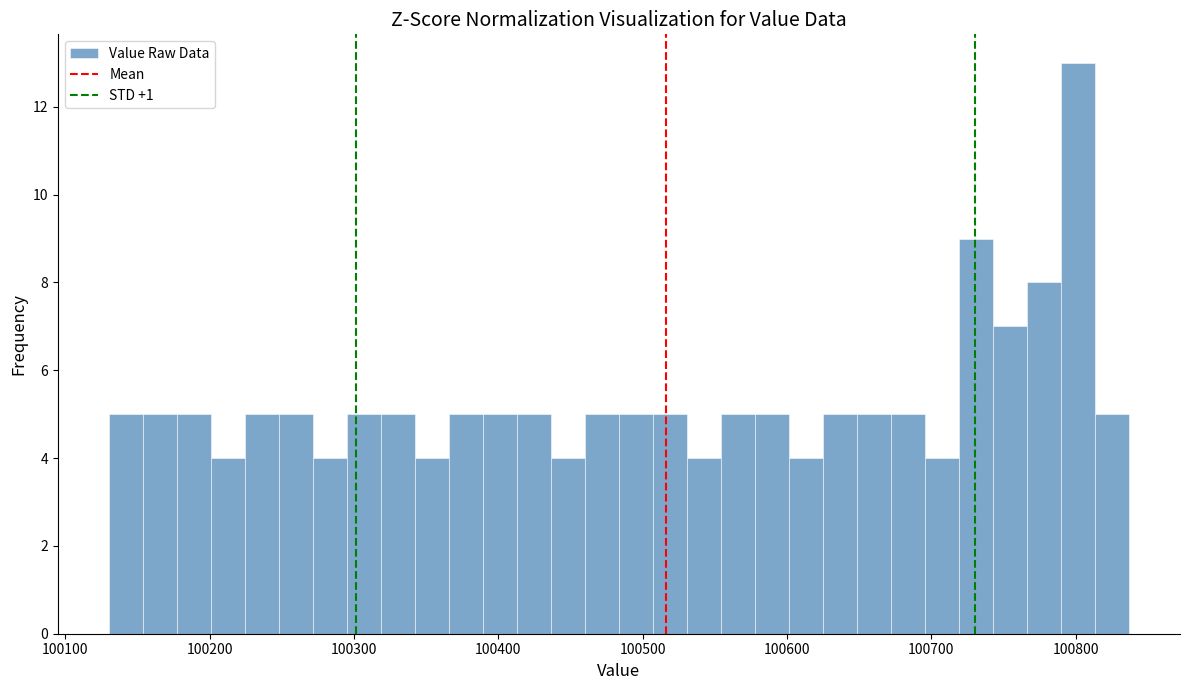

Read against the x-axis, roughly where is the centre of the tallest bar?

100800